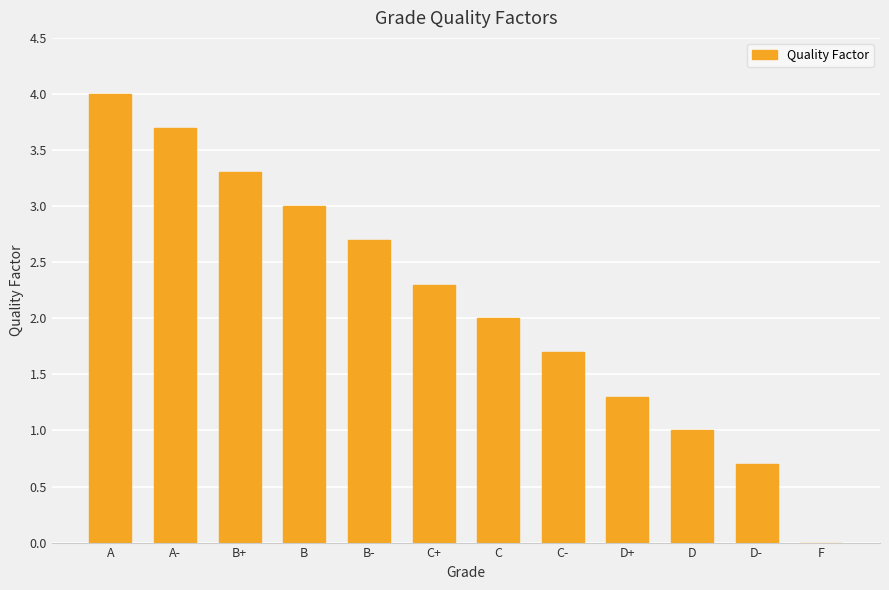

What is the sum of the values at D- and B-?

3.4